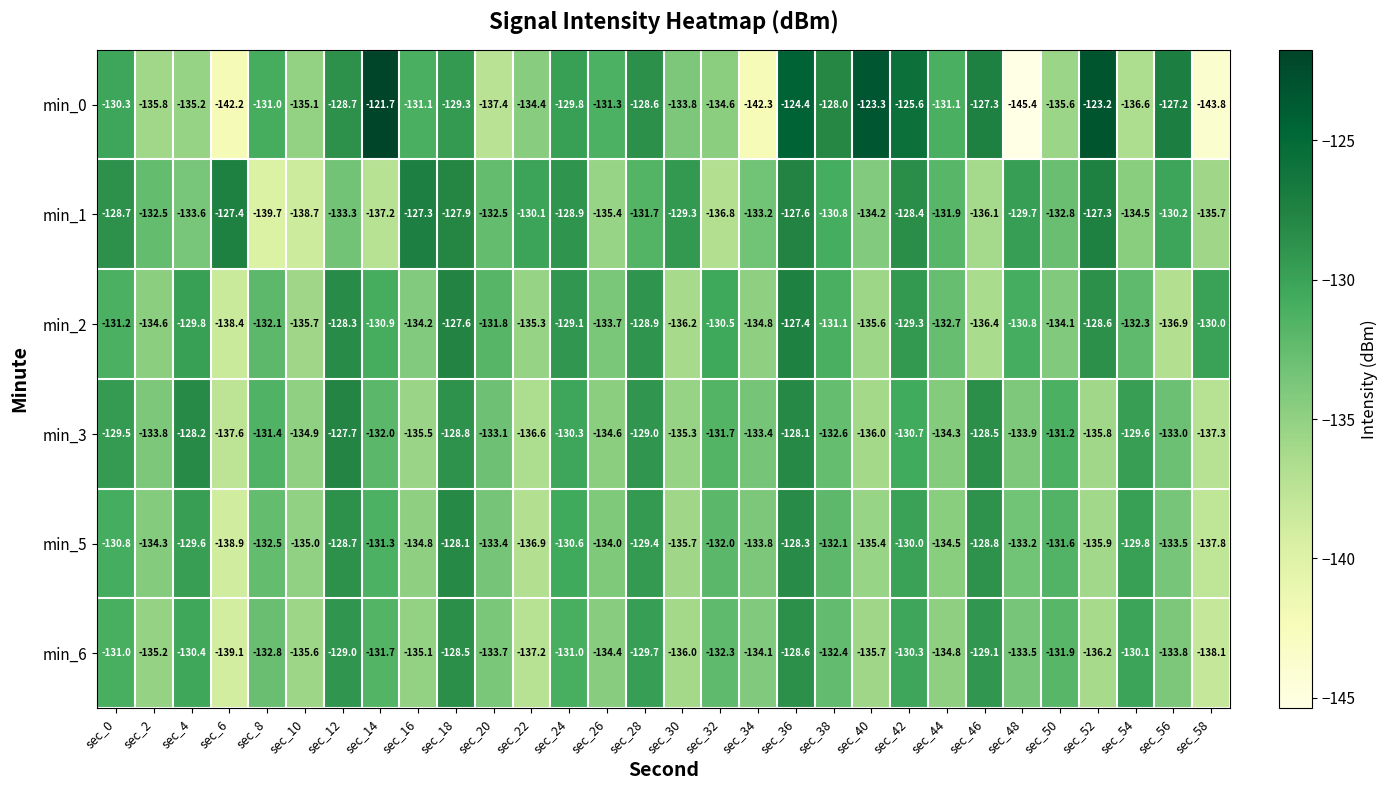

Which label corresponds to the largest value in the chart?

sec_14